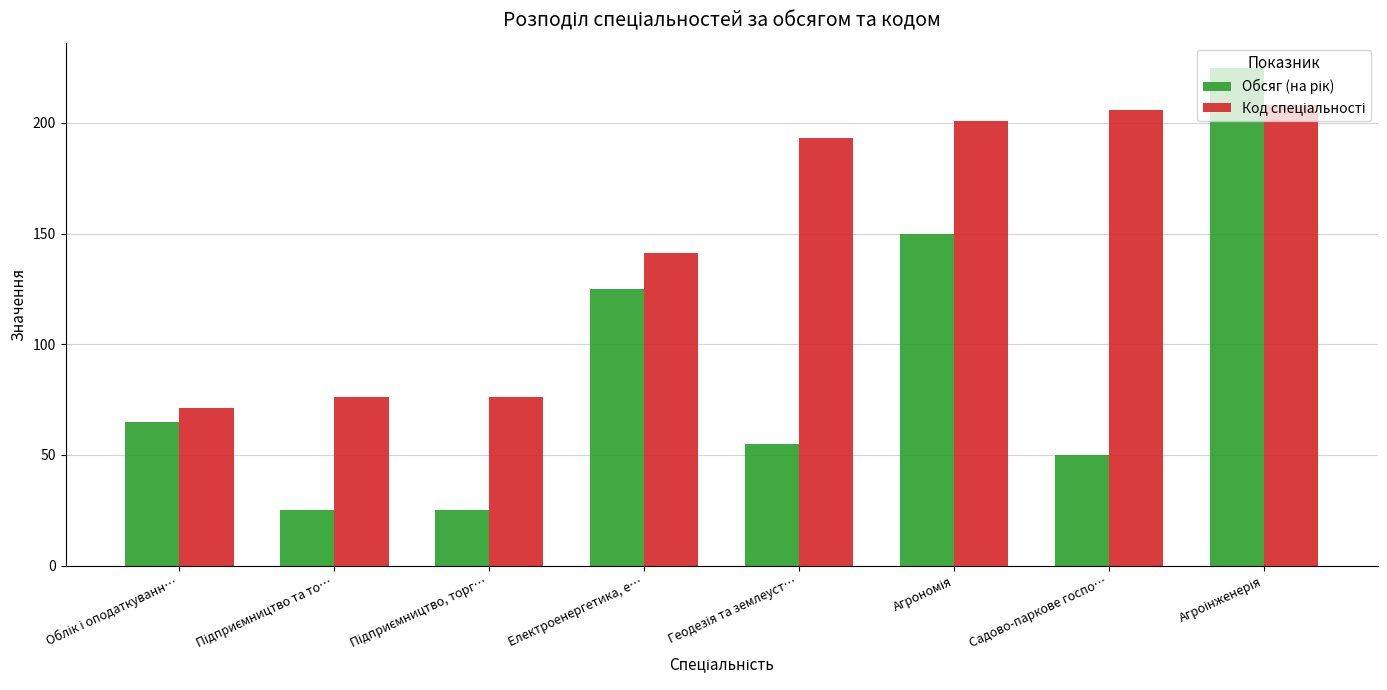

Is it true that Код спеціальності equals 101 at Підприємництво та то…?

False